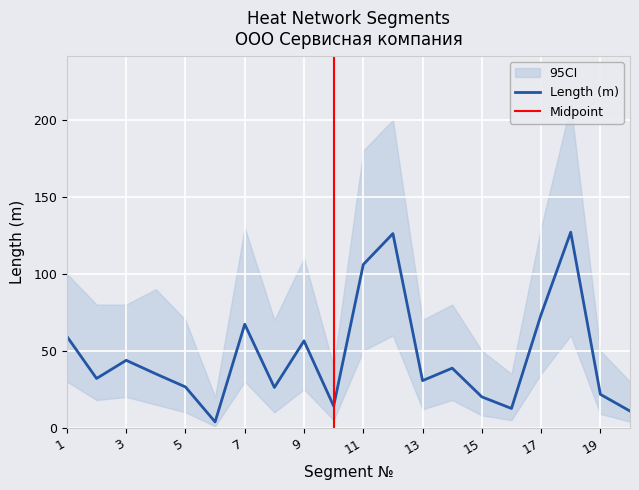

At which category is the sum across all series the highest?

18